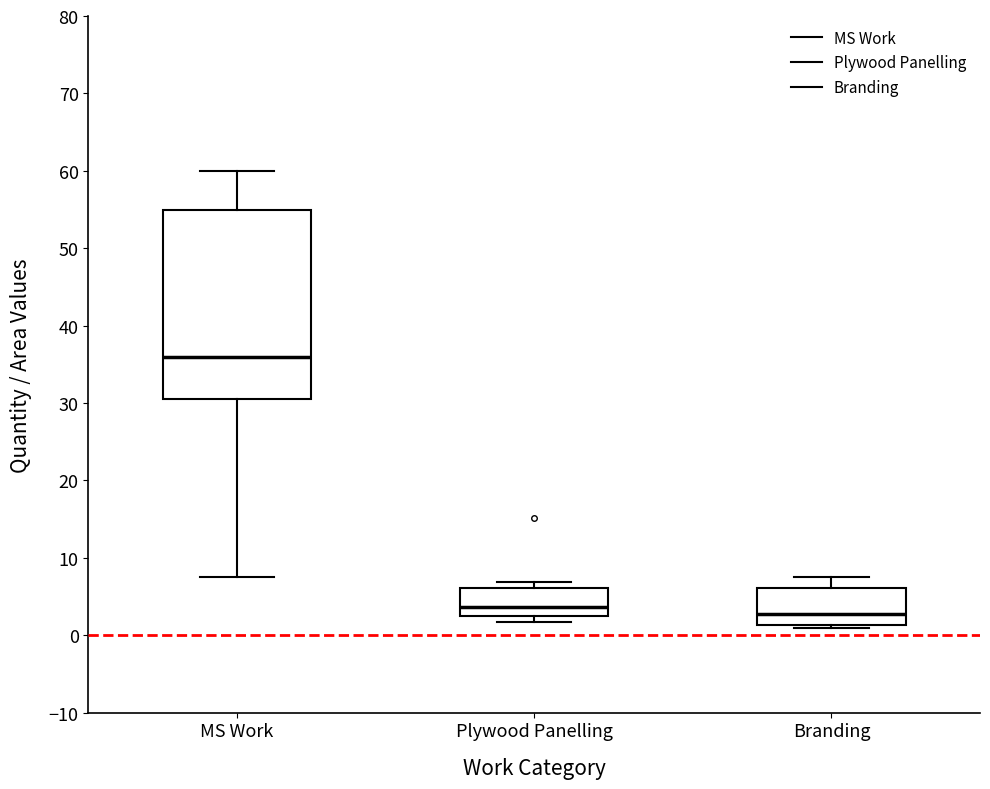

Reading left to right, transcribe this box plot: for each box, give where its median line is, the range the box spans, and where its two whiskers end, as read against the y-axis. The values are not printed on the chart, so give them approximately, as read against the axis.

MS Work: median 36, box 31 to 55, whiskers 8 to 60
Plywood Panelling: median 4, box 3 to 6, whiskers 2 to 7
Branding: median 3, box 1 to 6, whiskers 1 (just below the box's lower edge) to 8